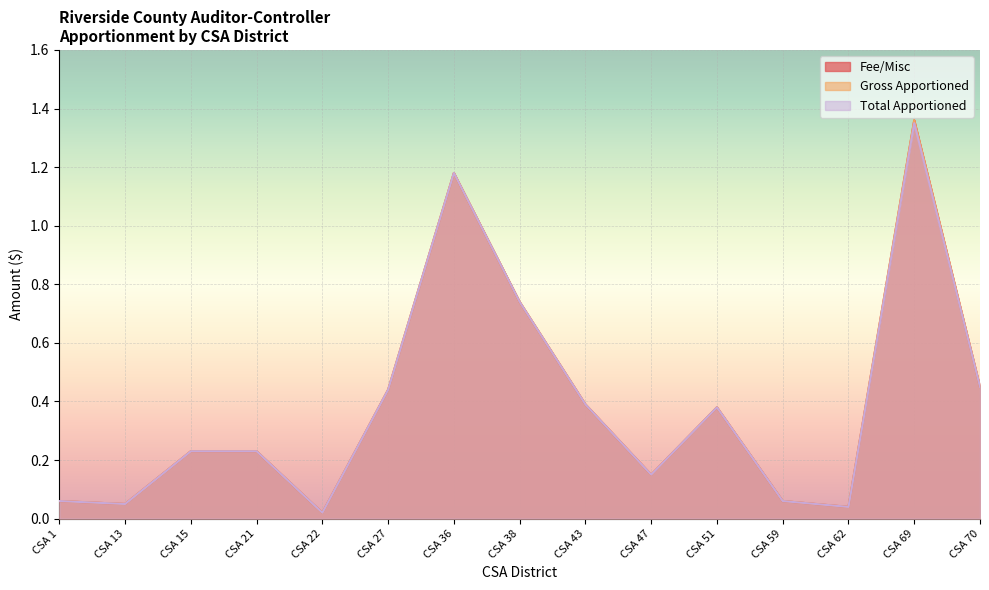

What are all the series names shown in the legend?

Fee/Misc, Gross Apportioned, Total Apportioned